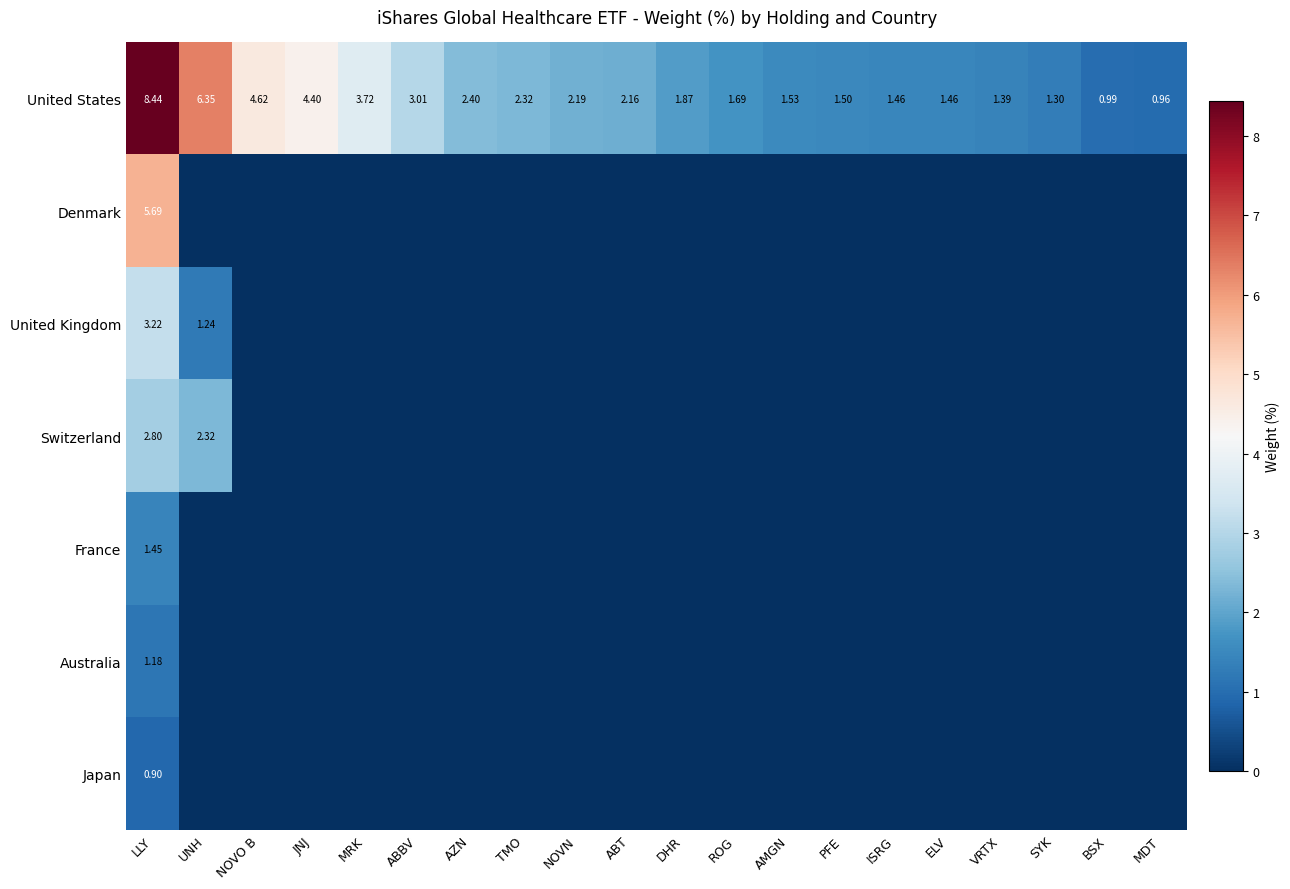

At which category is the sum across all series the highest?

LLY